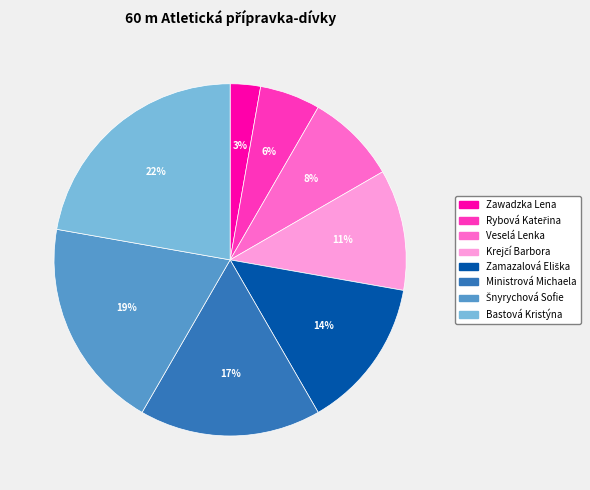

What percentage is the Ministrová Michaela slice, to the nearest percent?

17%